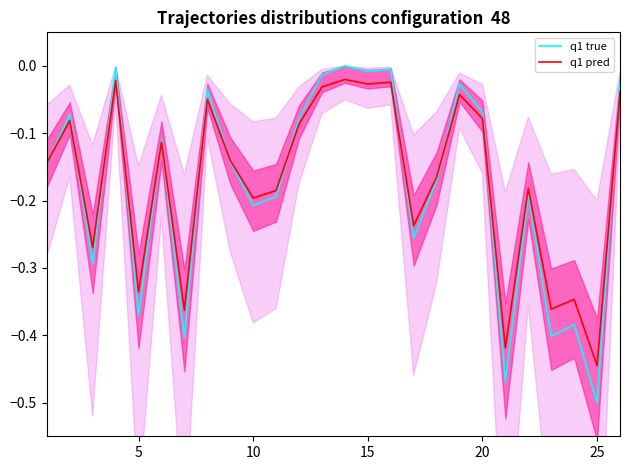

After their last crossing, which series has the higher values: q1 pred or q1 true?

q1 true